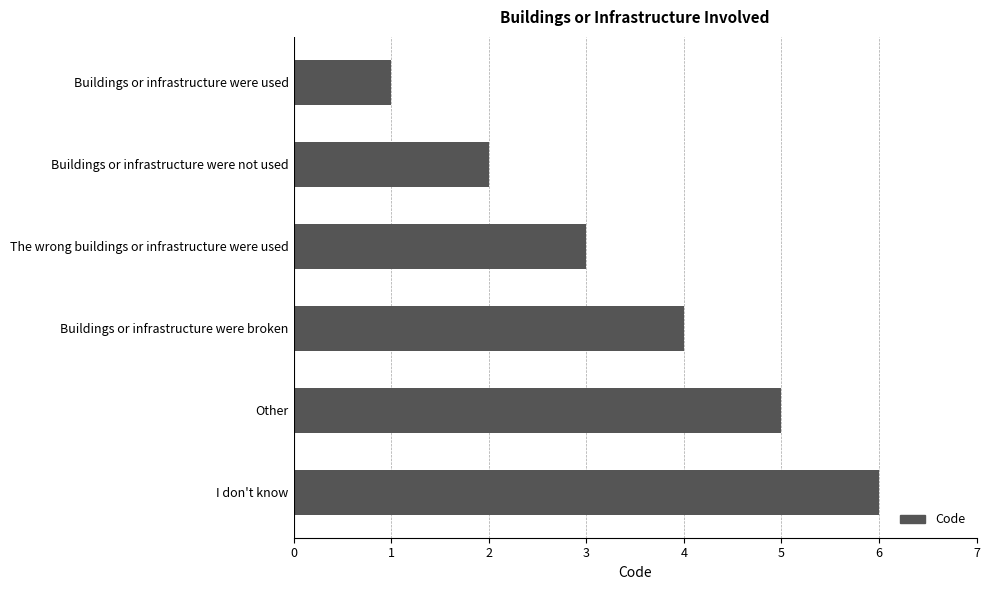

List the labels in order of value, smallest first.

Buildings or infrastructure were used, Buildings or infrastructure were not used, The wrong buildings or infrastructure were used, Buildings or infrastructure were broken, Other, I don't know